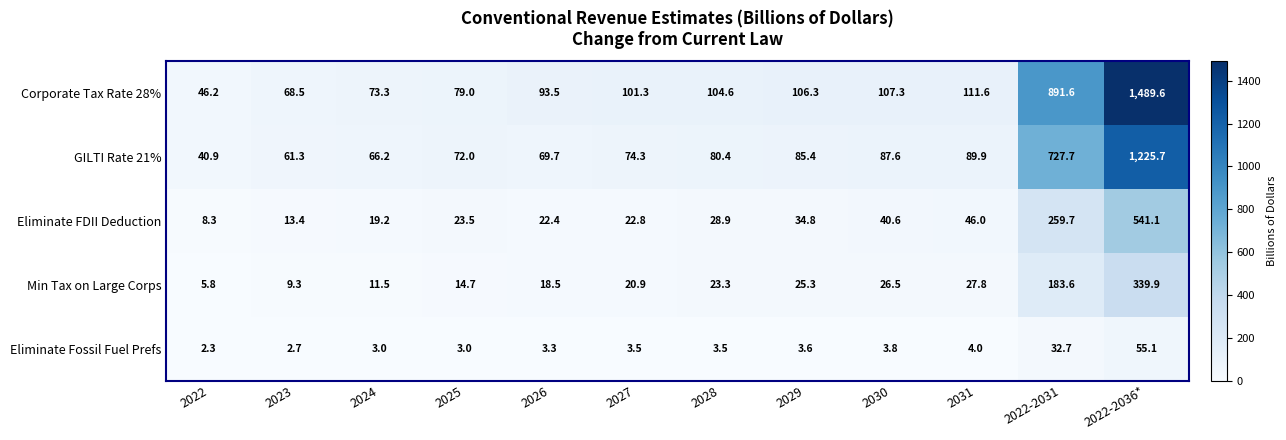

True or false: Corporate Tax Rate 28% has a value of 52.1 at 2029.

False